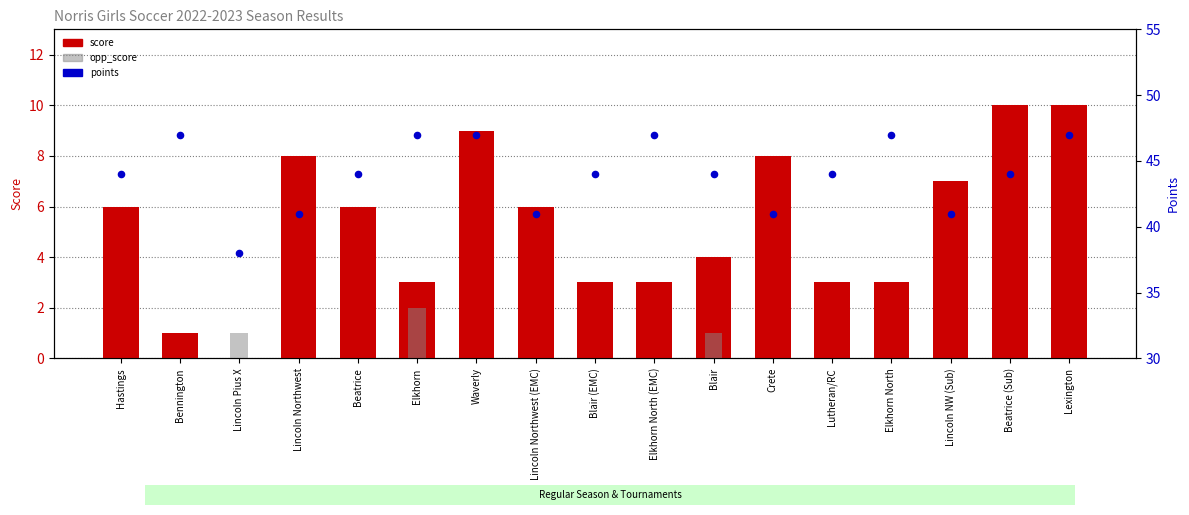

Which series has the largest Y range (max minus min)?

score